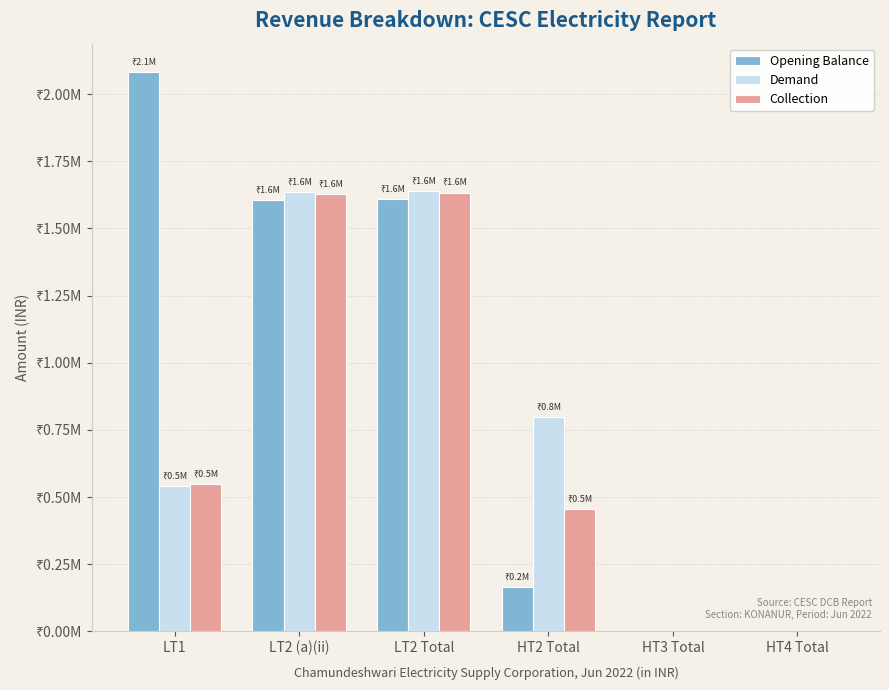

Are the bars horizontal?

No